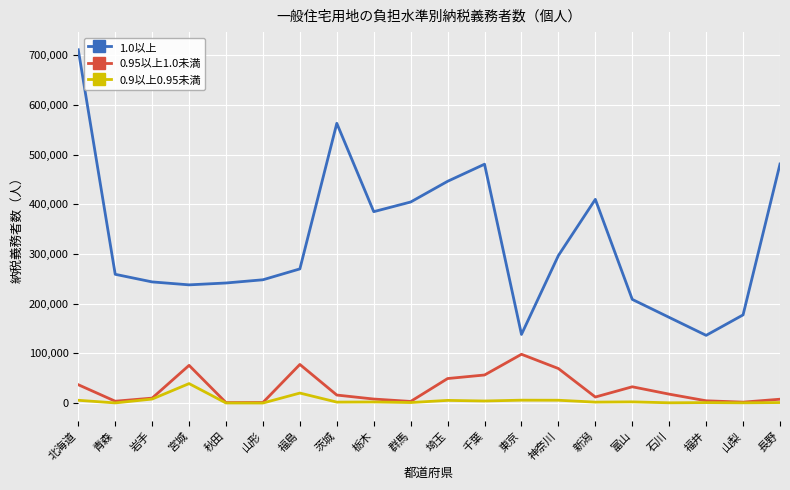

Which category has the highest value across all series?

北海道